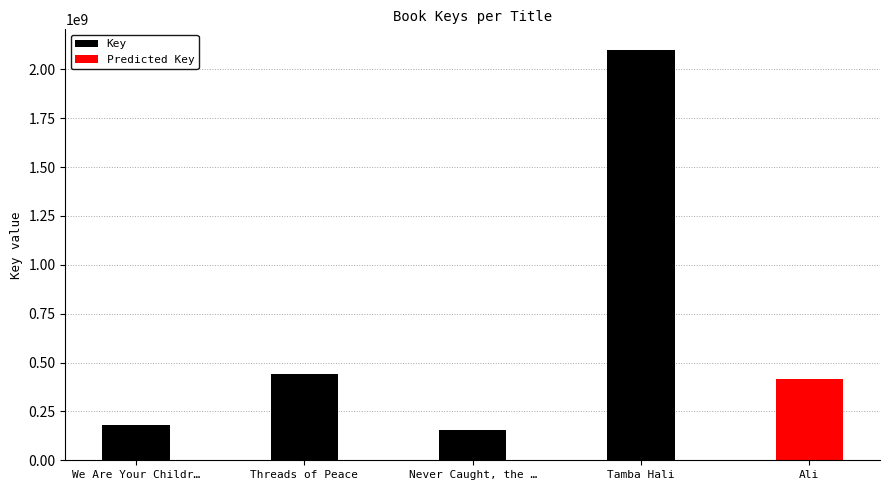

Reading left to right, extract all data points from this chart.

We Are Your Childr…=182691926	Threads of Peace=443190848	Never Caught, the …=153789940	Tamba Hali=2100092838	Ali=414339473